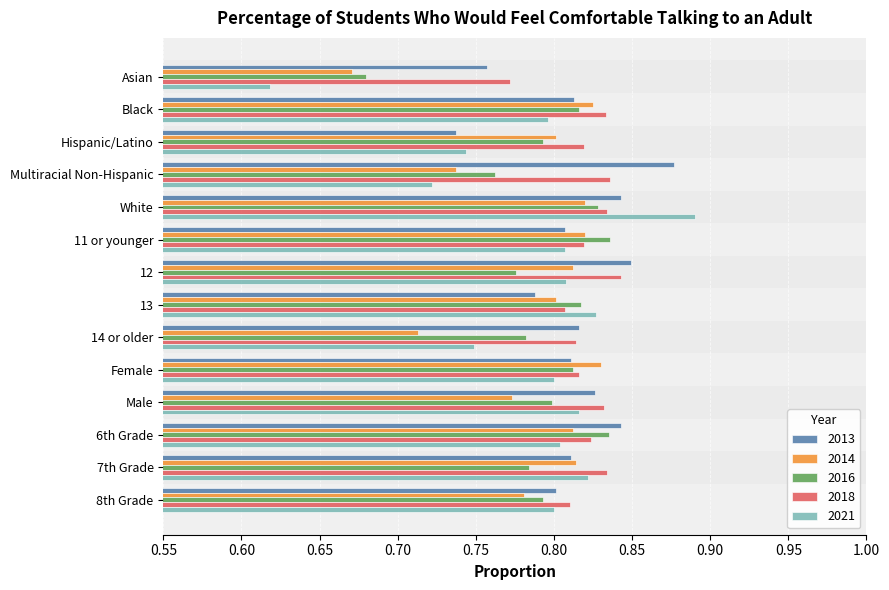

The 2016 series shows 0.8 at 7th Grade. True or false?

True